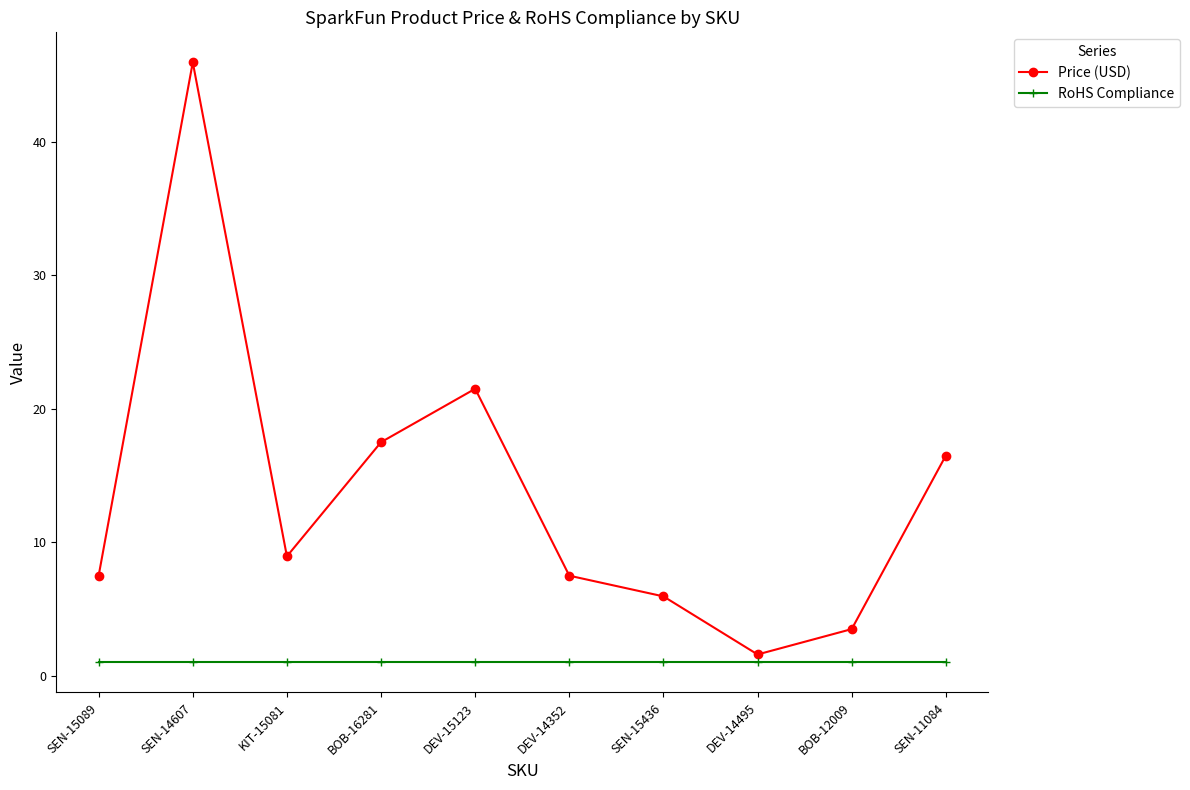

Where is the first local maximum for Price (USD)?

SEN-14607